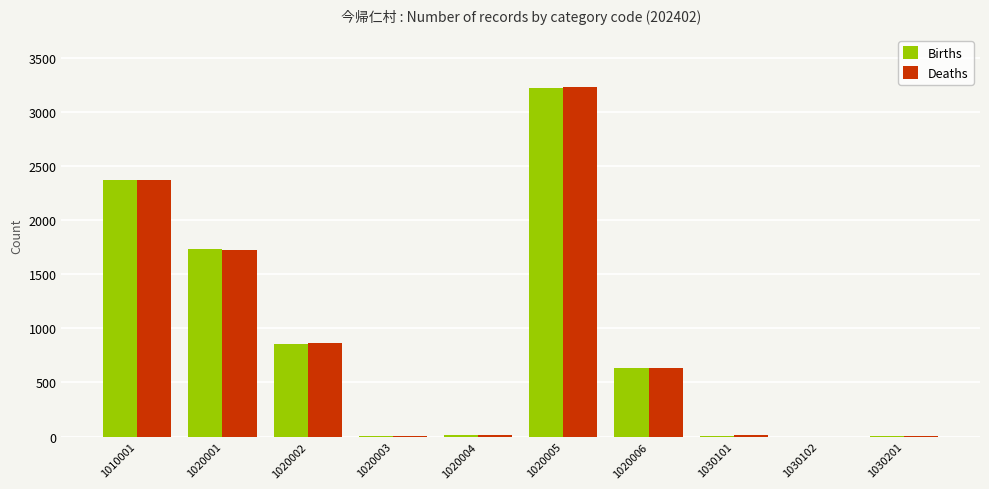

Where does the Births series first go above 636?

1010001